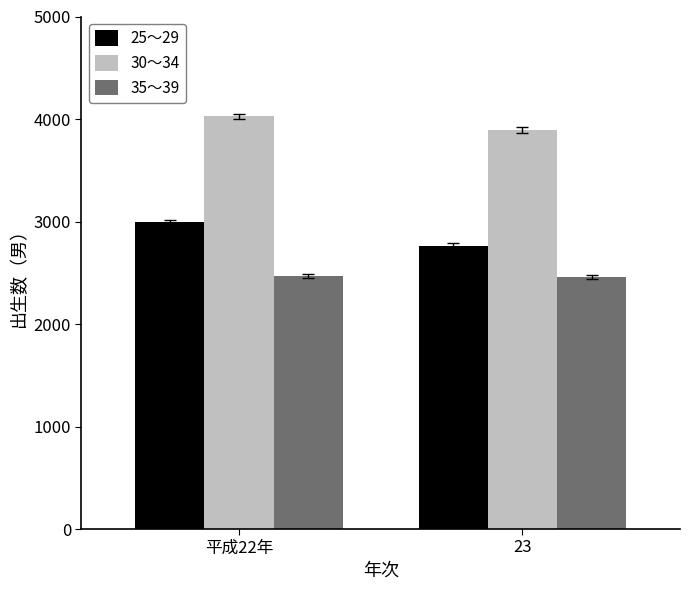

Between 平成22年 and 23, which series saw the biggest shift?

25～29